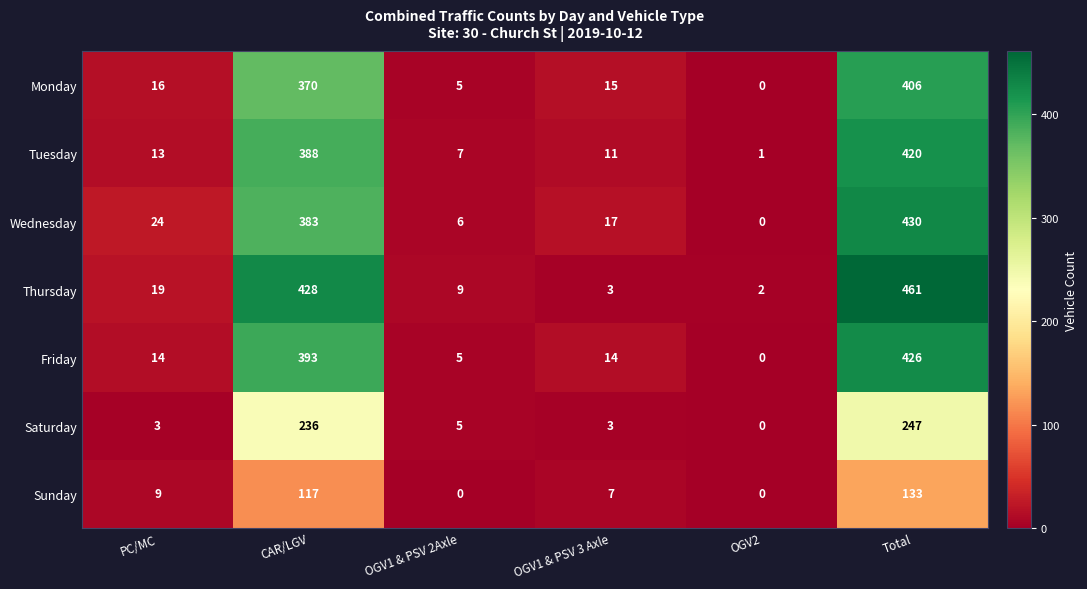

What is the sum of all Friday values?

852